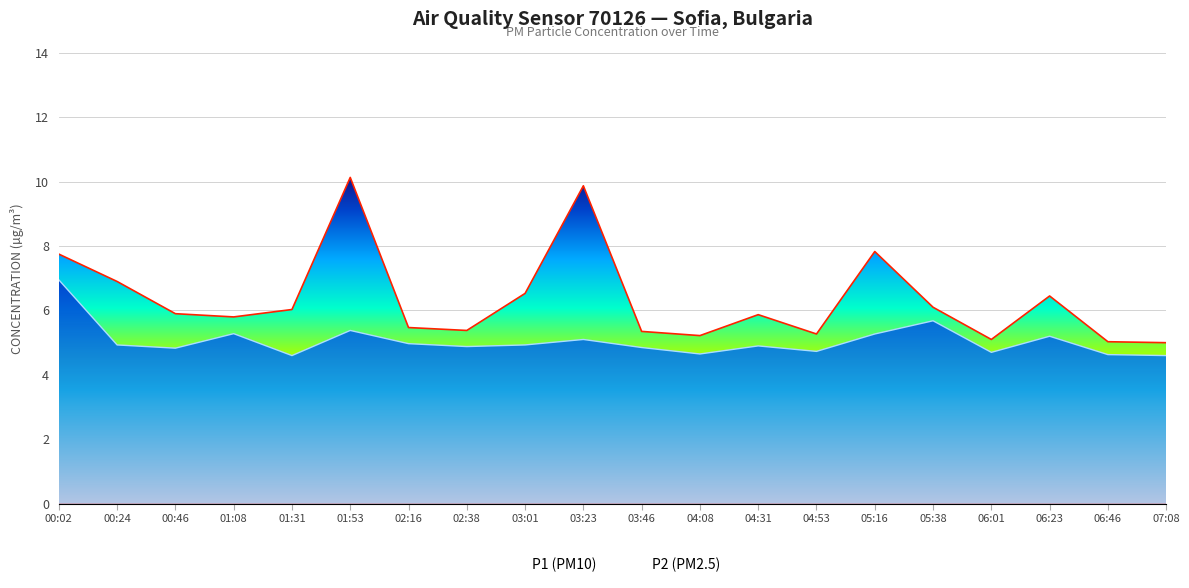

What is the spread (max minus min) of values at 06:01?

0.4